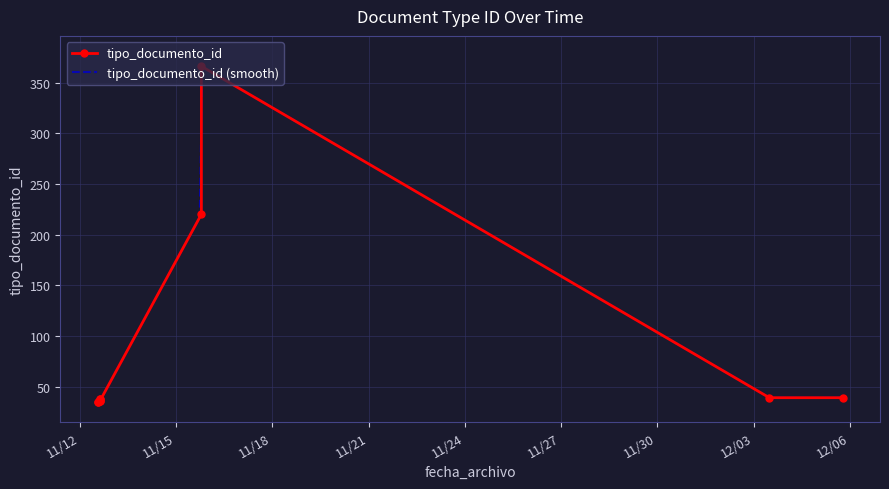

What is the label of the 2nd point from the left?

2018-11-12 13:18:08